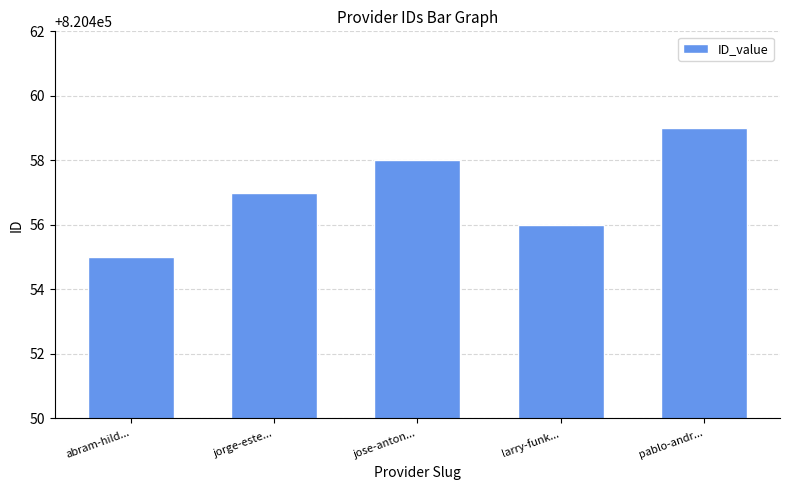

Read the value at pablo-andr....

820459